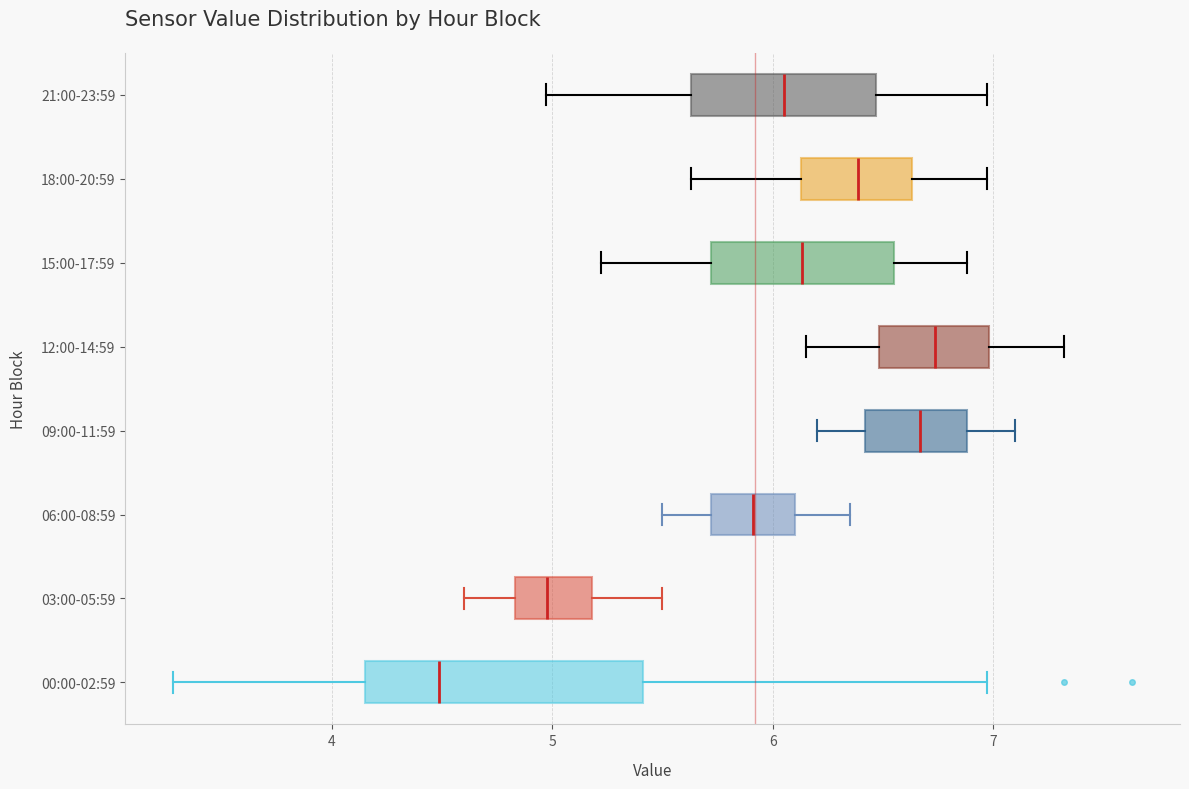

Reading bottom to top, read every box against the x-axis: the position of its median line, the range the box covers, and the ends of its whiskers. The values are not printed on the chart, so give them approximately, as read against the axis.

00:00-02:59: median 4.5, box 4.2 to 5.4, whiskers 3.3 to 7.0
03:00-05:59: median 5.0, box 4.8 to 5.2, whiskers 4.6 to 5.5
06:00-08:59: median 5.9, box 5.7 to 6.1, whiskers 5.5 to 6.4
09:00-11:59: median 6.7, box 6.4 to 6.9, whiskers 6.2 to 7.1
12:00-14:59: median 6.7, box 6.5 to 7.0, whiskers 6.2 to 7.3
15:00-17:59: median 6.1, box 5.7 to 6.6, whiskers 5.2 to 6.9
18:00-20:59: median 6.4, box 6.1 to 6.6, whiskers 5.6 to 7.0
21:00-23:59: median 6.1, box 5.6 to 6.5, whiskers 5.0 to 7.0